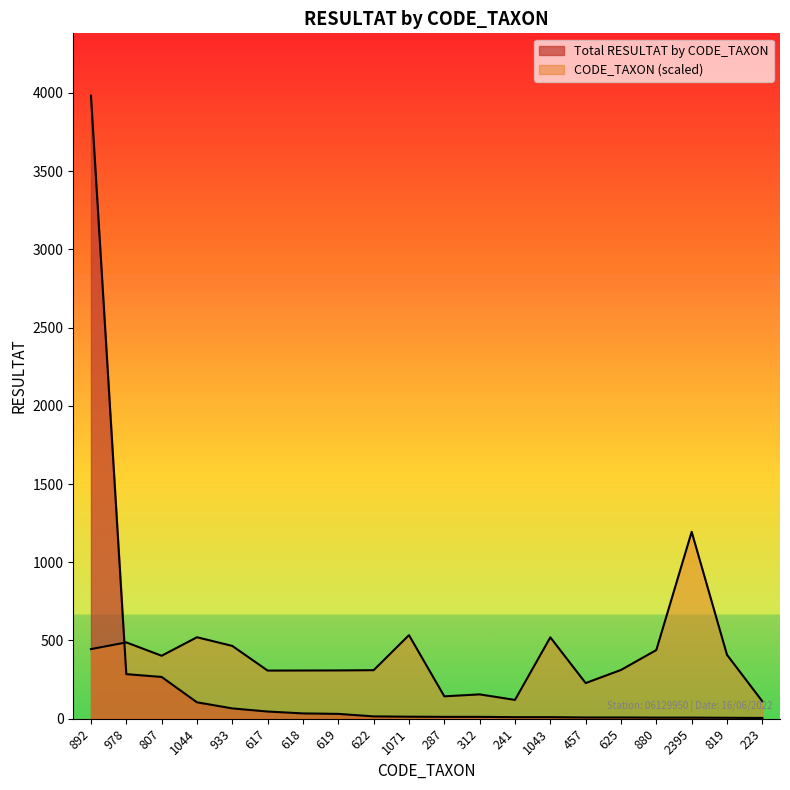

Where does the Total RESULTAT by CODE_TAXON series first go above 13?

892